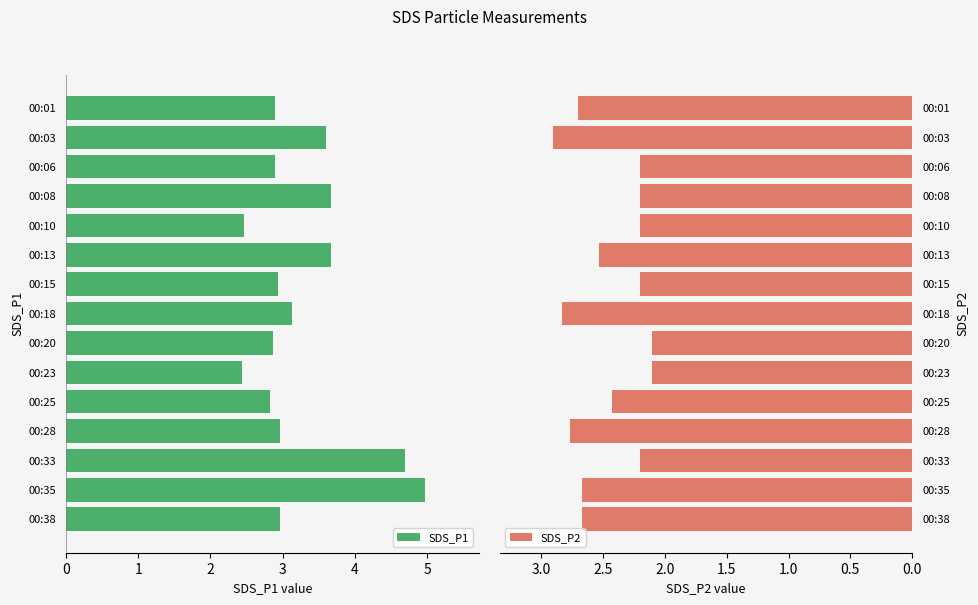

Is it true that SDS_P1 equals 3.8 at 00:20?

False